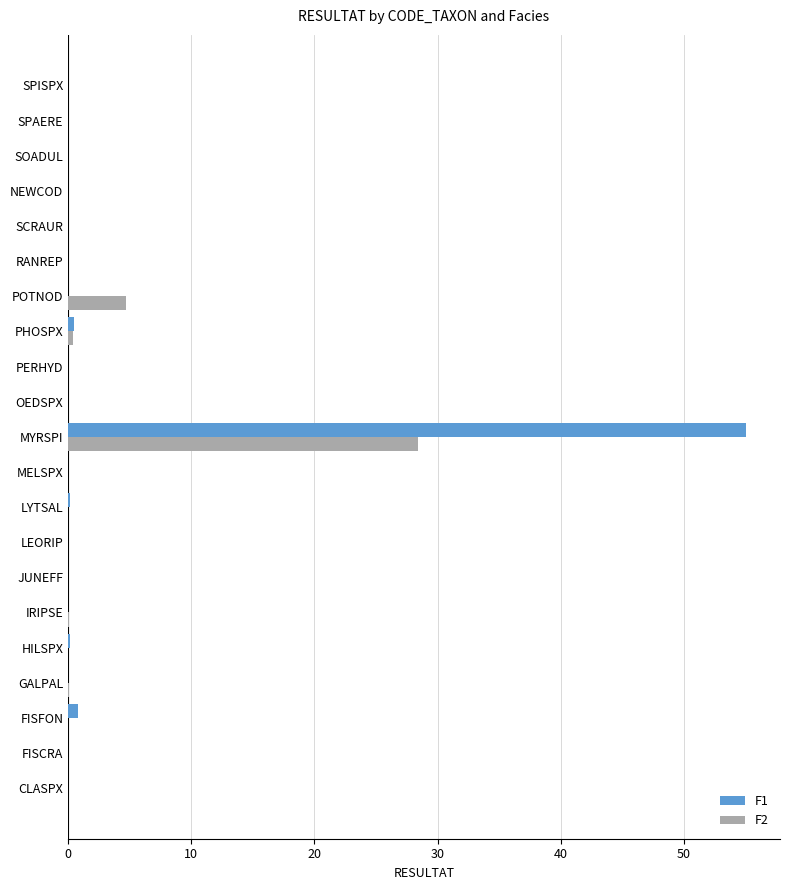

Where is F2 nearest to the value 14?

POTNOD